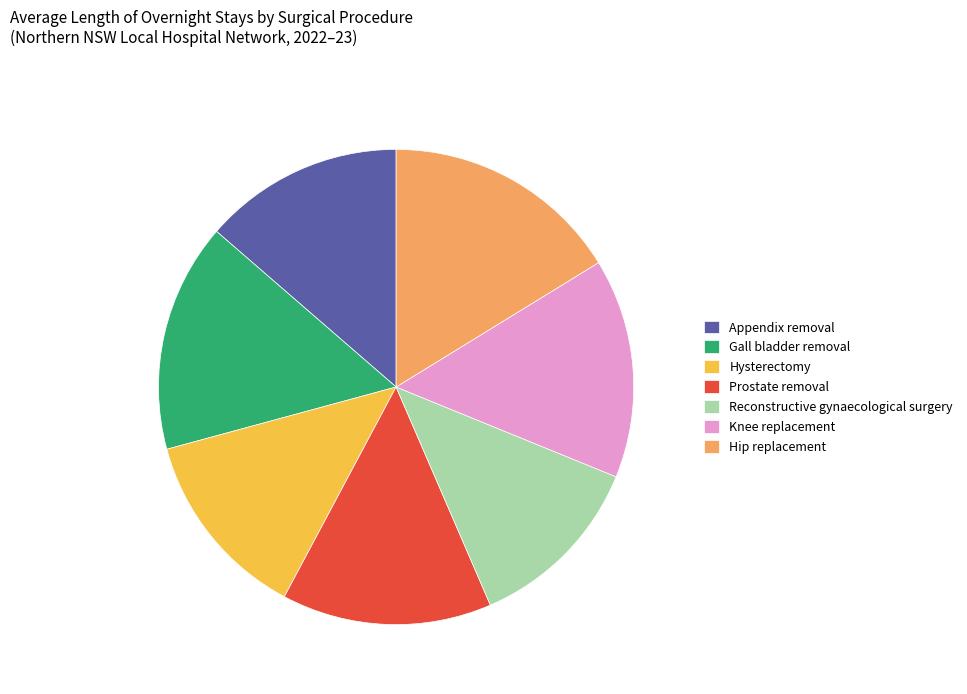

Which slice is the smallest?

Reconstructive gynaecological surgery